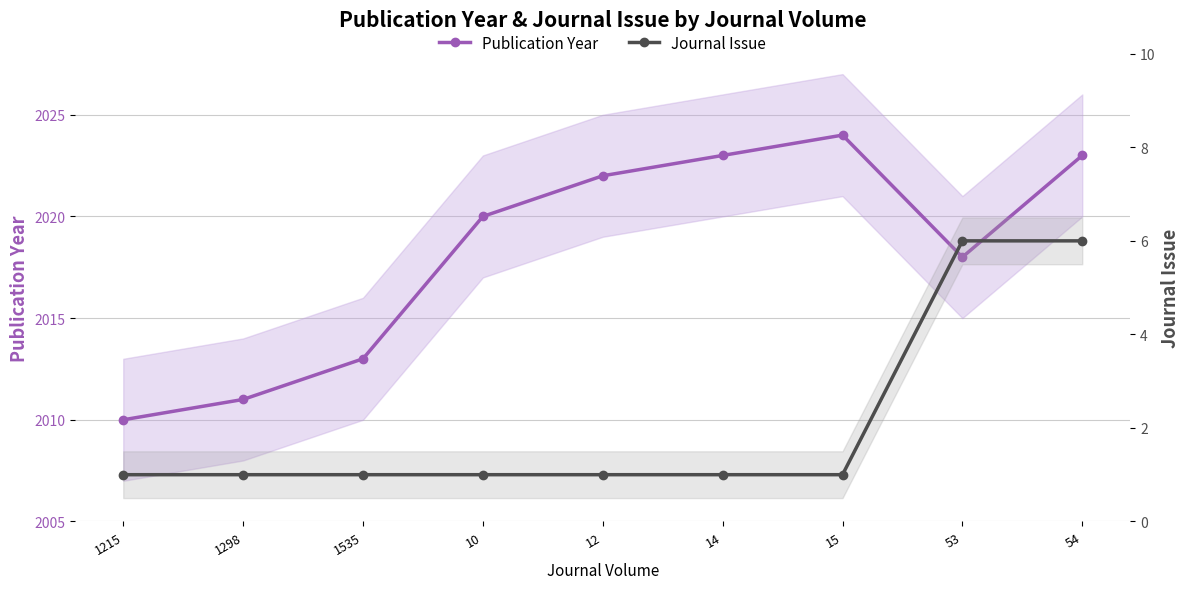

What is the label of the 2nd point from the right?

53